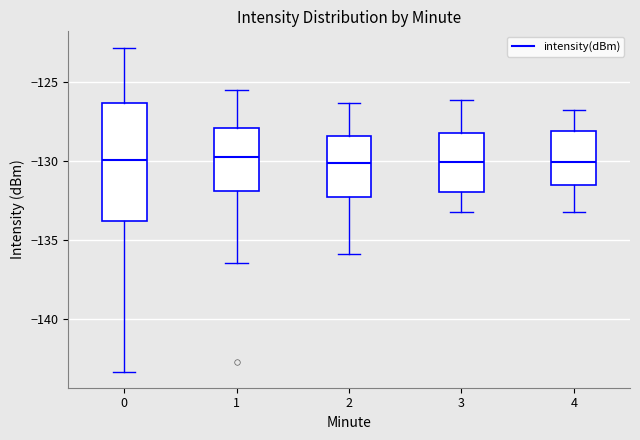

Reading left to right, read every box against the y-axis: the position of its median line, the range the box covers, and the ends of its whiskers. The values are not printed on the chart, so give them approximately, as read against the axis.

0: median -130.0, box -134.0 to -126.5, whiskers -143.5 to -123.0
1: median -129.5, box -132.0 to -128.0, whiskers -136.5 to -125.5
2: median -130.0, box -132.5 to -128.5, whiskers -136.0 to -126.5
3: median -130.0, box -132.0 to -128.0, whiskers -133.0 to -126.0
4: median -130.0, box -131.5 to -128.0, whiskers -133.0 to -127.0